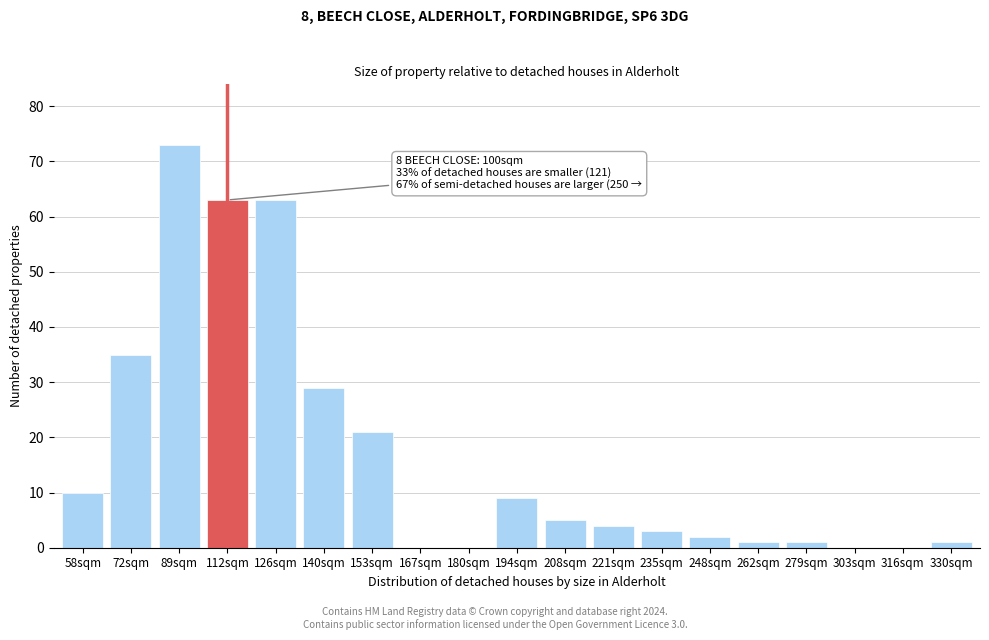

Reading left to right, what are all the values shown in this chart?

58sqm=10	72sqm=35	89sqm=73	112sqm=63	126sqm=63	140sqm=29	153sqm=21	167sqm=0	180sqm=0	194sqm=9	208sqm=5	221sqm=4	235sqm=3	248sqm=2	262sqm=1	279sqm=1	303sqm=0	316sqm=0	330sqm=1